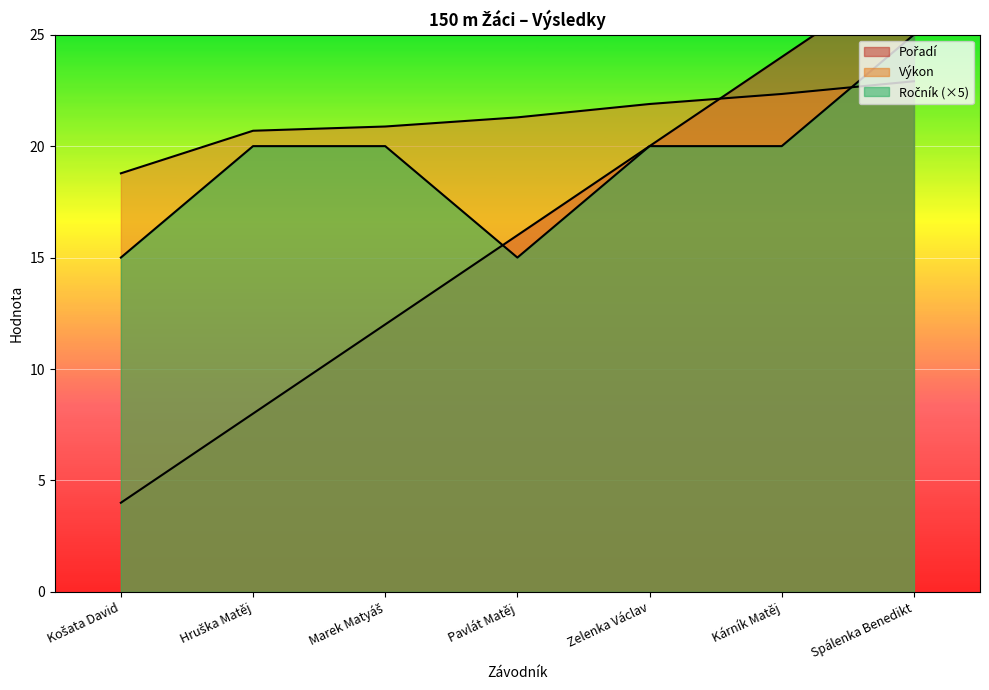

What is the difference between the maximum and second lowest values in the Výkon series?

2.2